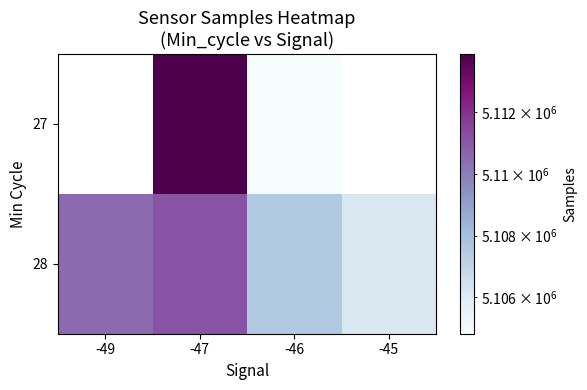

What is the minimum value shown in the chart?

5104815.0